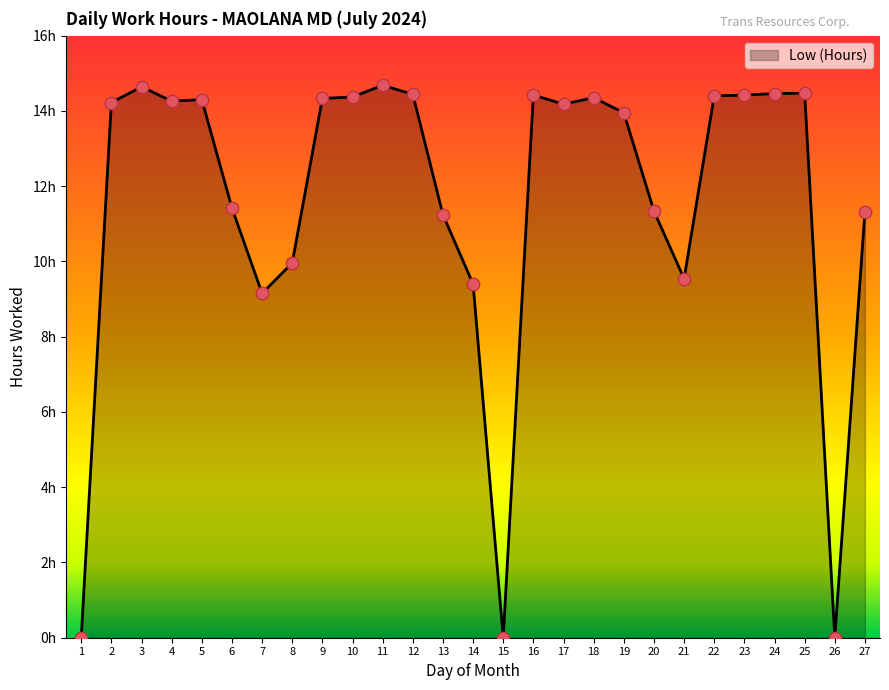

Between 17 and 6, which is larger?

17